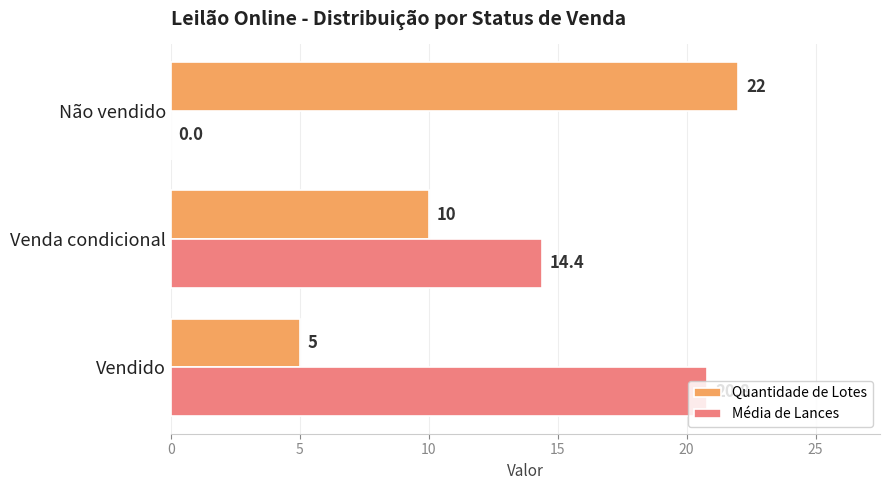

Is it true that Quantidade de Lotes equals 22.0 at Não vendido?

True